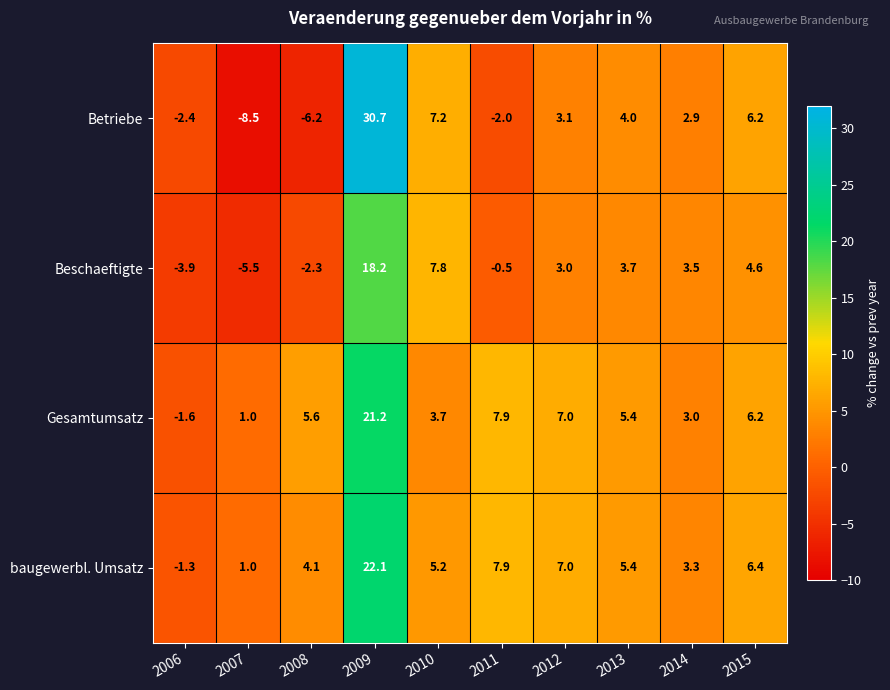

Which series has the widest spread of values?

Betriebe